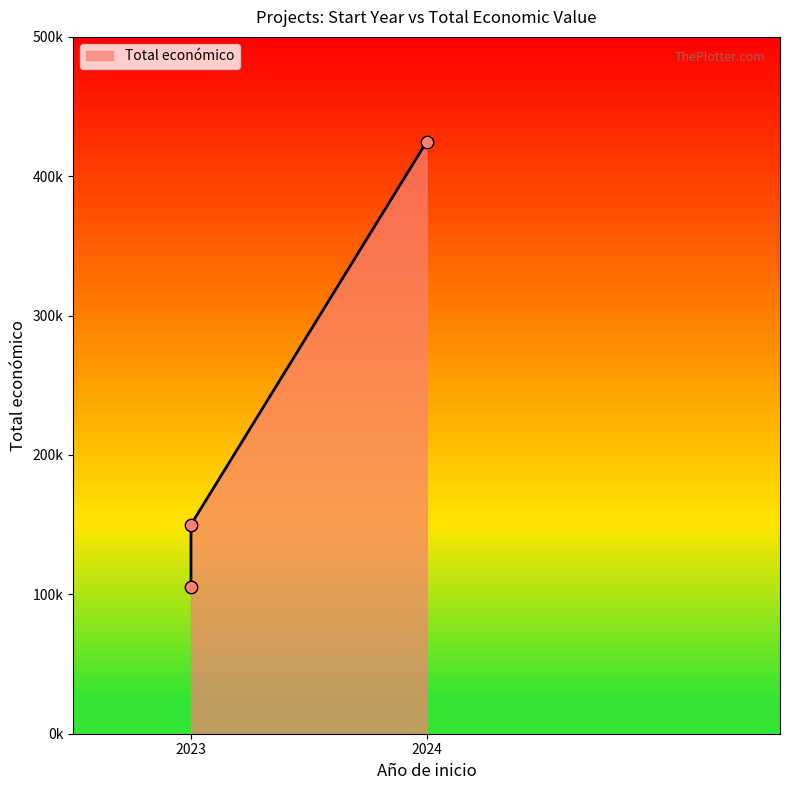

Between 2023 and 2024, which is larger?

2024